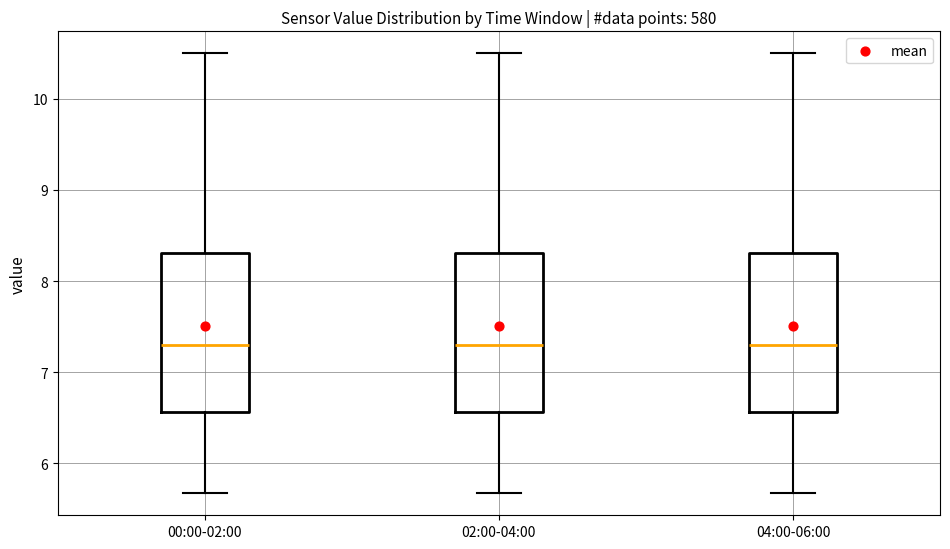

Reading left to right, read every box against the y-axis: the position of its median line, the range the box covers, and the ends of its whiskers. The values are not printed on the chart, so give them approximately, as read against the axis.

00:00-02:00: median 7.3, box 6.6 to 8.3, whiskers 5.7 to 10.5
02:00-04:00: median 7.3, box 6.6 to 8.3, whiskers 5.7 to 10.5
04:00-06:00: median 7.3, box 6.6 to 8.3, whiskers 5.7 to 10.5